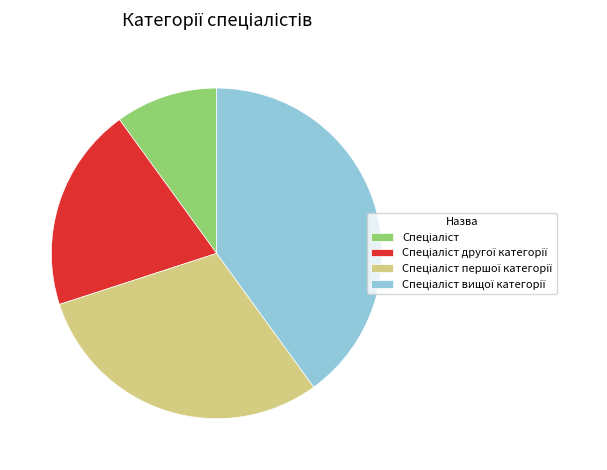

Is there a majority slice in this chart?

No